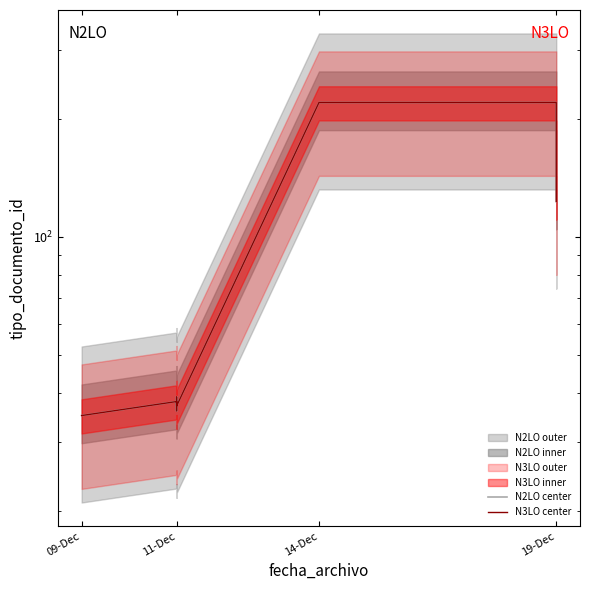

What is the difference between the second highest and second lowest values in the N2LO center series?

184